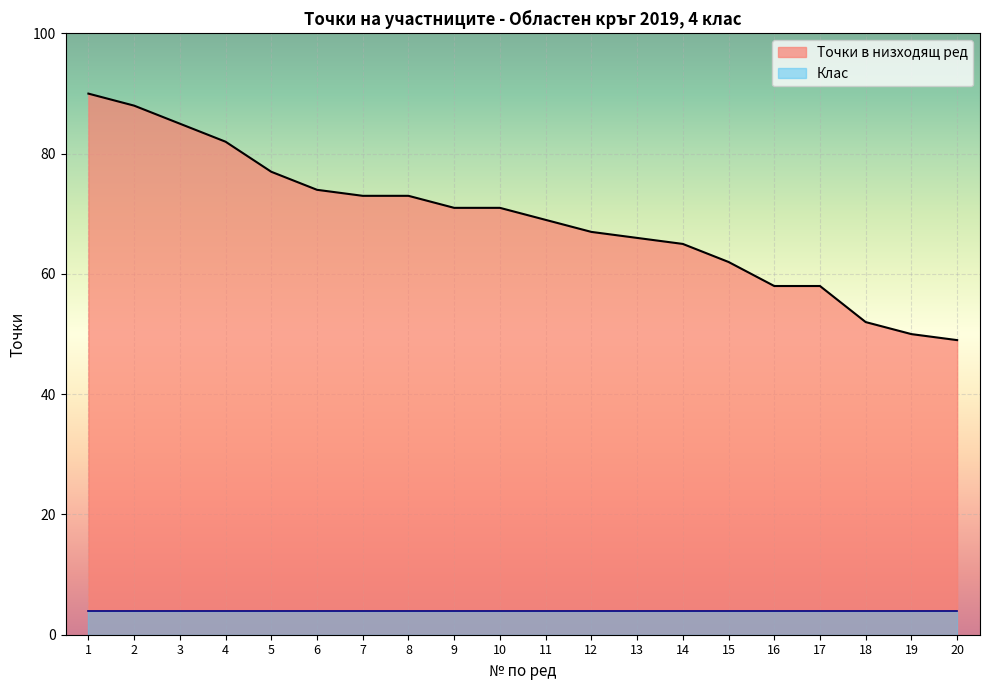

Approximately how many times larger is the value at 9 compared to 12?

1.1